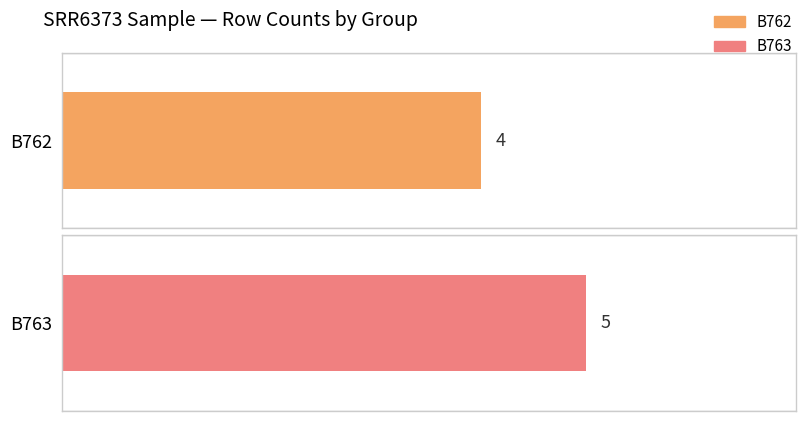

Reading left to right, what are all the values shown in this chart?

B762: 4	4
B763: 5	5